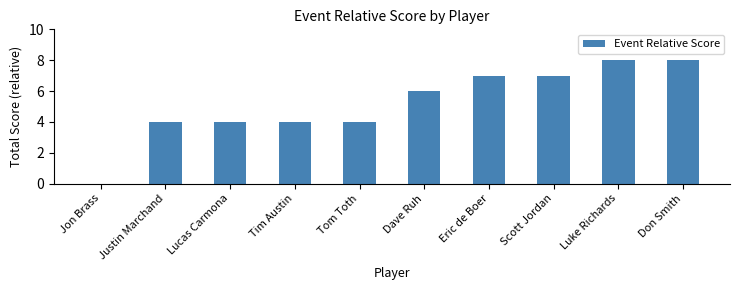

Does the chart contain stacked bars?

No